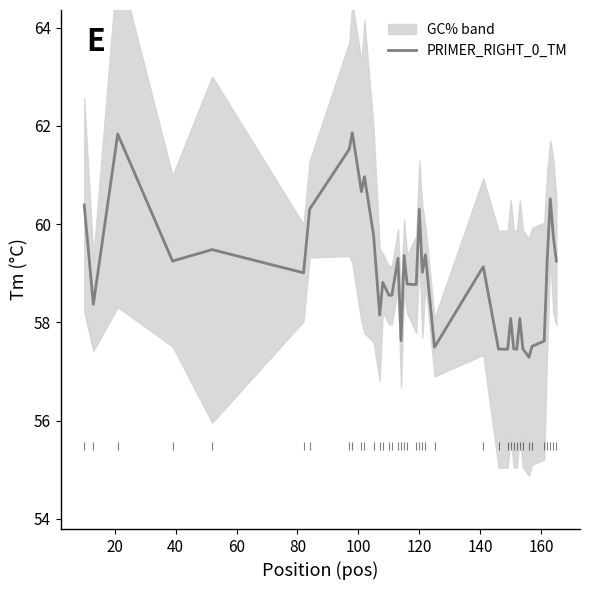

What is the average value?

59.0